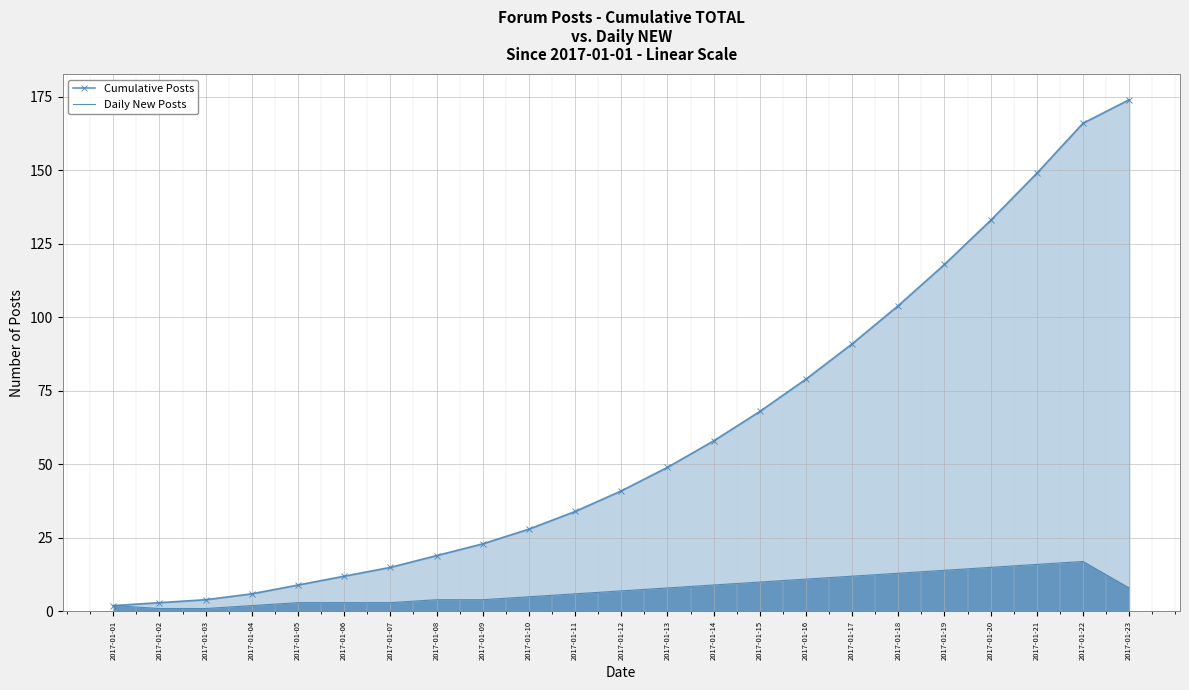

What is the value of the Cumulative Posts point at the 3rd from the left?

4